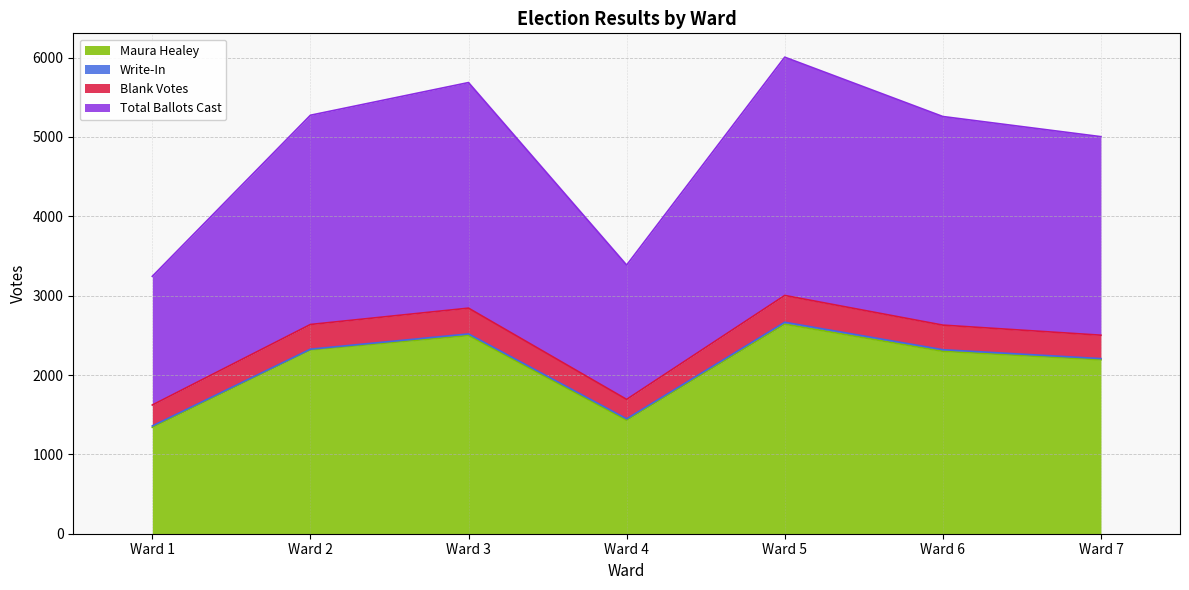

What is the value of the Maura Healey point at the 3rd from the left?

2498